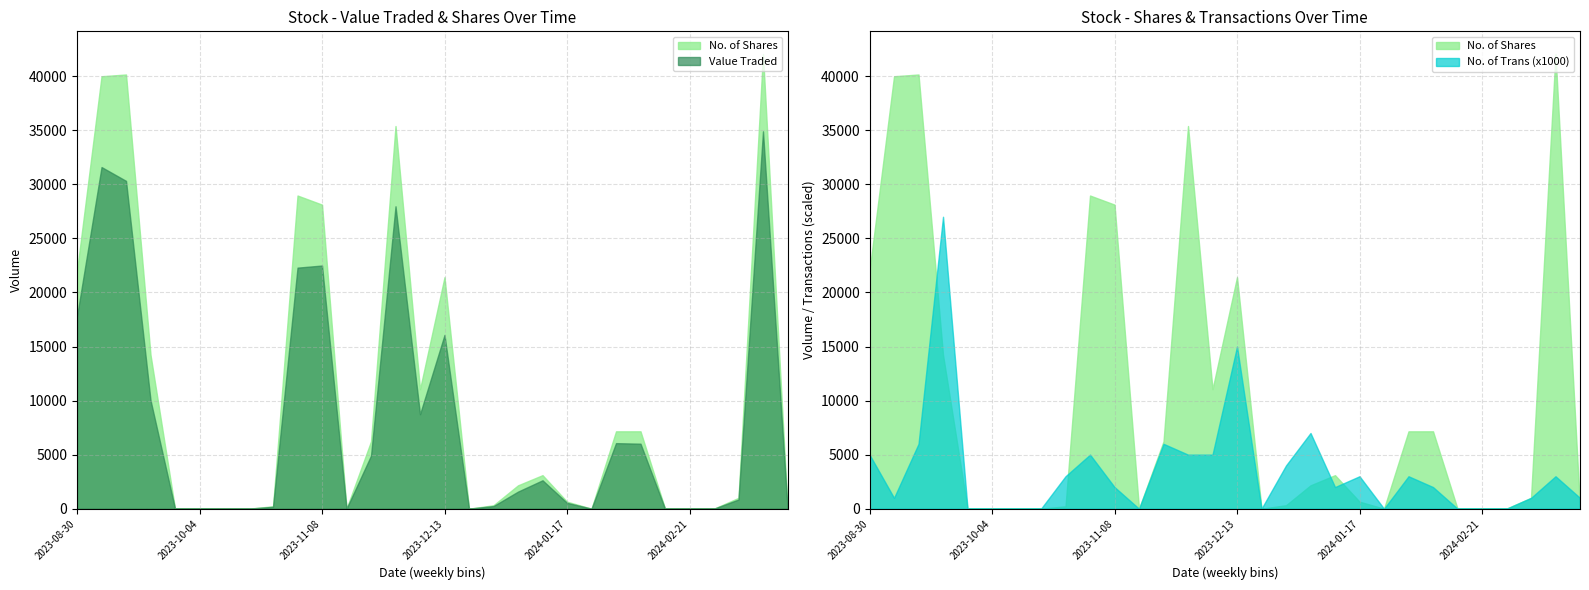

Reading left to right, extract all data points from this chart.

No. of Shares: 22000	39999	40160	14231	0	0	0	0	220	28965	28124	0	6230	35394	11050	21413	0	319	2160	3100	650	0	7154	7156	0	0	0	1000	42050	60
Value Traded: 17805	31599	30321	10040	0	0	0	0	173	22295	22491	0	4907	27971	8740	16073	0	242	1580	2626	542	0	6062	6011	0	0	0	850	34902	50
No. of Trans: 5	1	6	27	0	0	0	0	3	5	2	0	6	5	5	15	0	4	7	2	3	0	3	2	0	0	0	1	3	1